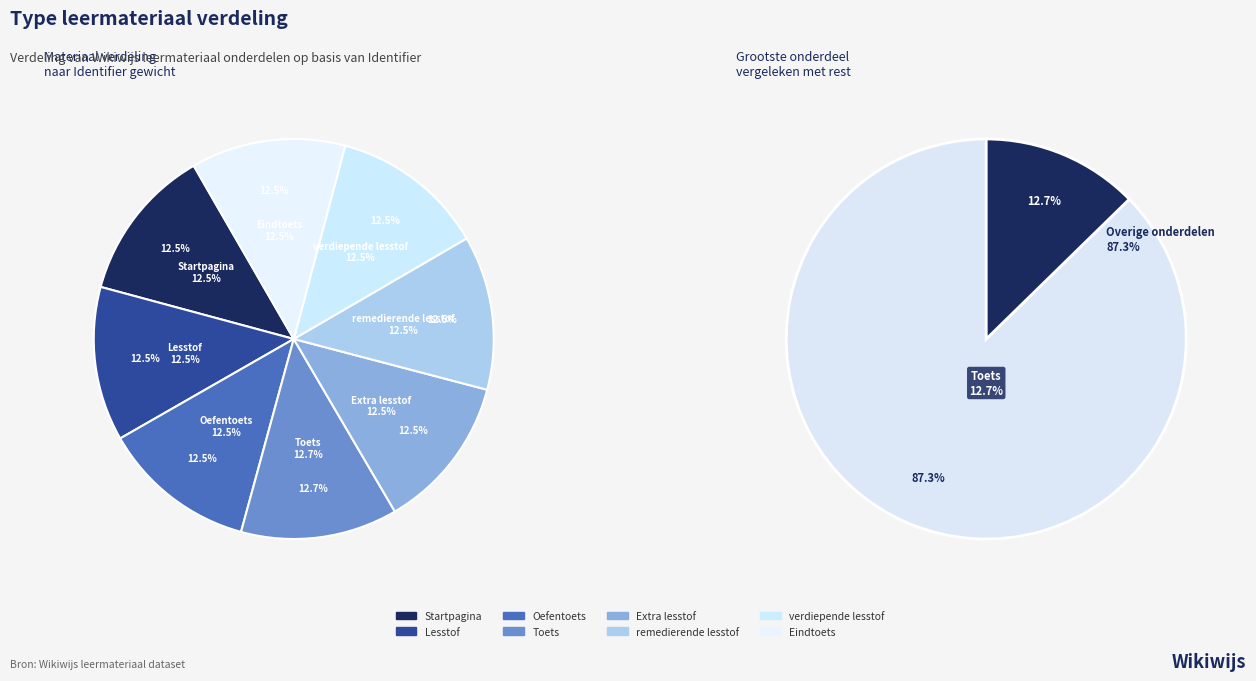

Which slice is the smallest?

Startpagina